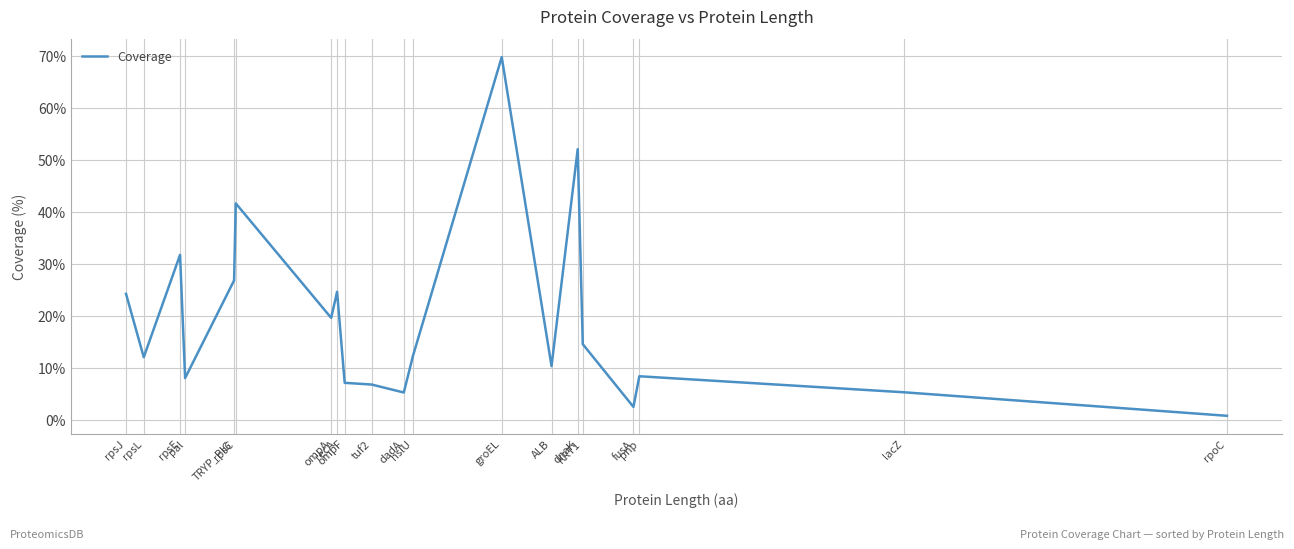

At which category does the data reach its first local peak?

rpsE